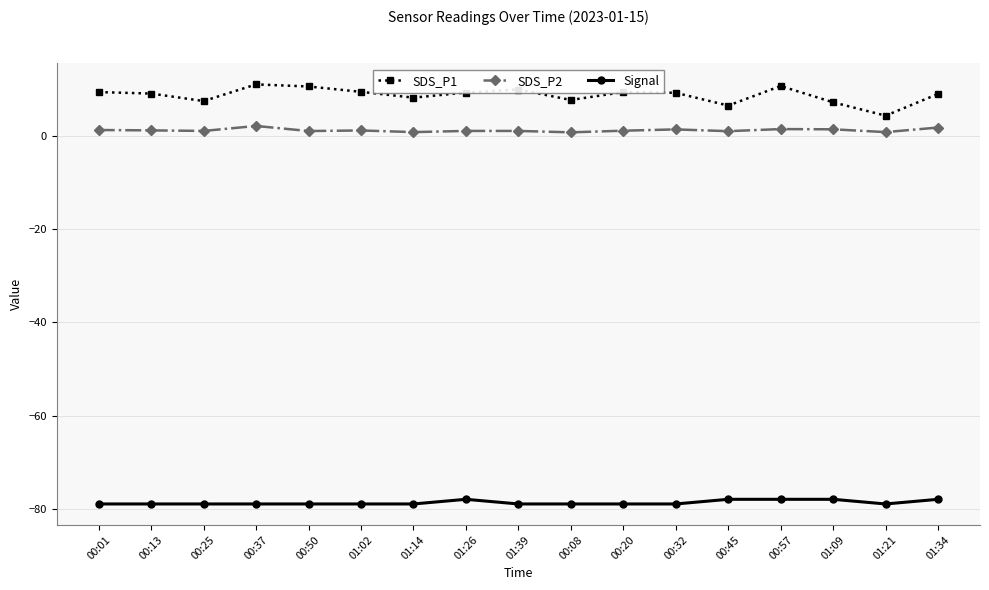

What is the label of the 3rd point from the left?

00:25